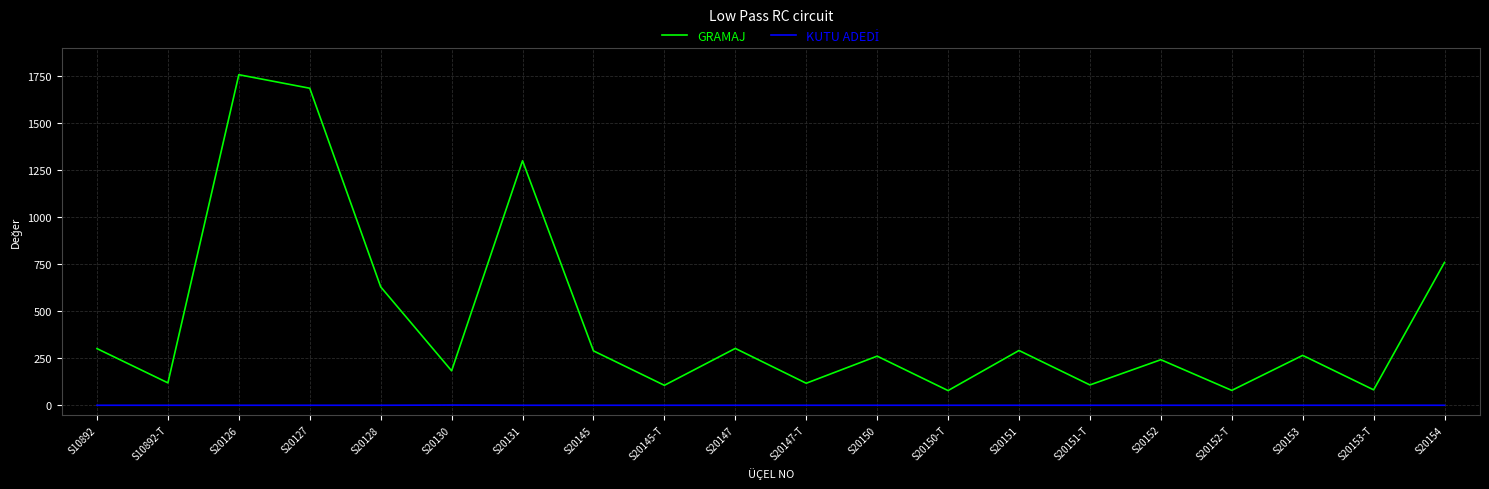

At which category does the chart reach its peak across all series?

S20126